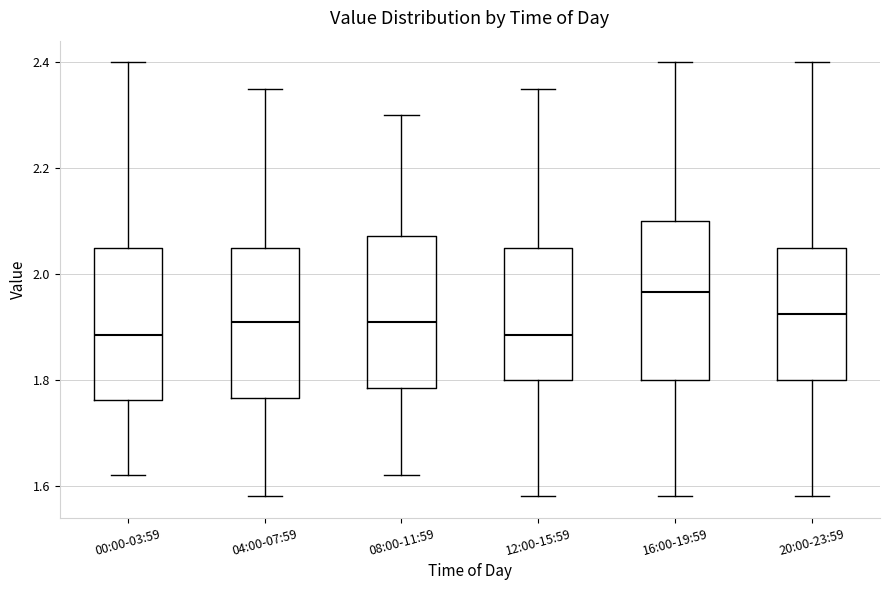

Reading left to right, transcribe this box plot: for each box, give where its median line is, the range the box spans, and where its two whiskers end, as read against the y-axis. The values are not printed on the chart, so give them approximately, as read against the axis.

00:00-03:59: median 1.88, box 1.76 to 2.06, whiskers 1.62 to 2.40
04:00-07:59: median 1.92, box 1.76 to 2.06, whiskers 1.58 to 2.36
08:00-11:59: median 1.92, box 1.78 to 2.08, whiskers 1.62 to 2.30
12:00-15:59: median 1.88, box 1.80 to 2.06, whiskers 1.58 to 2.36
16:00-19:59: median 1.96, box 1.80 to 2.10, whiskers 1.58 to 2.40
20:00-23:59: median 1.92, box 1.80 to 2.06, whiskers 1.58 to 2.40